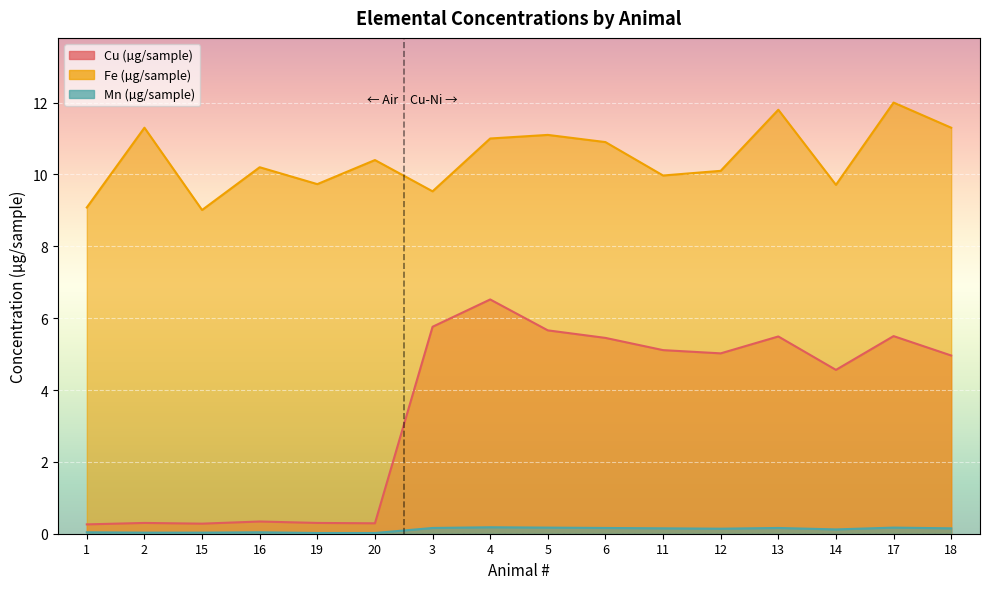

True or false: Mn (µg/sample) has more than 1 interior local peaks.

True